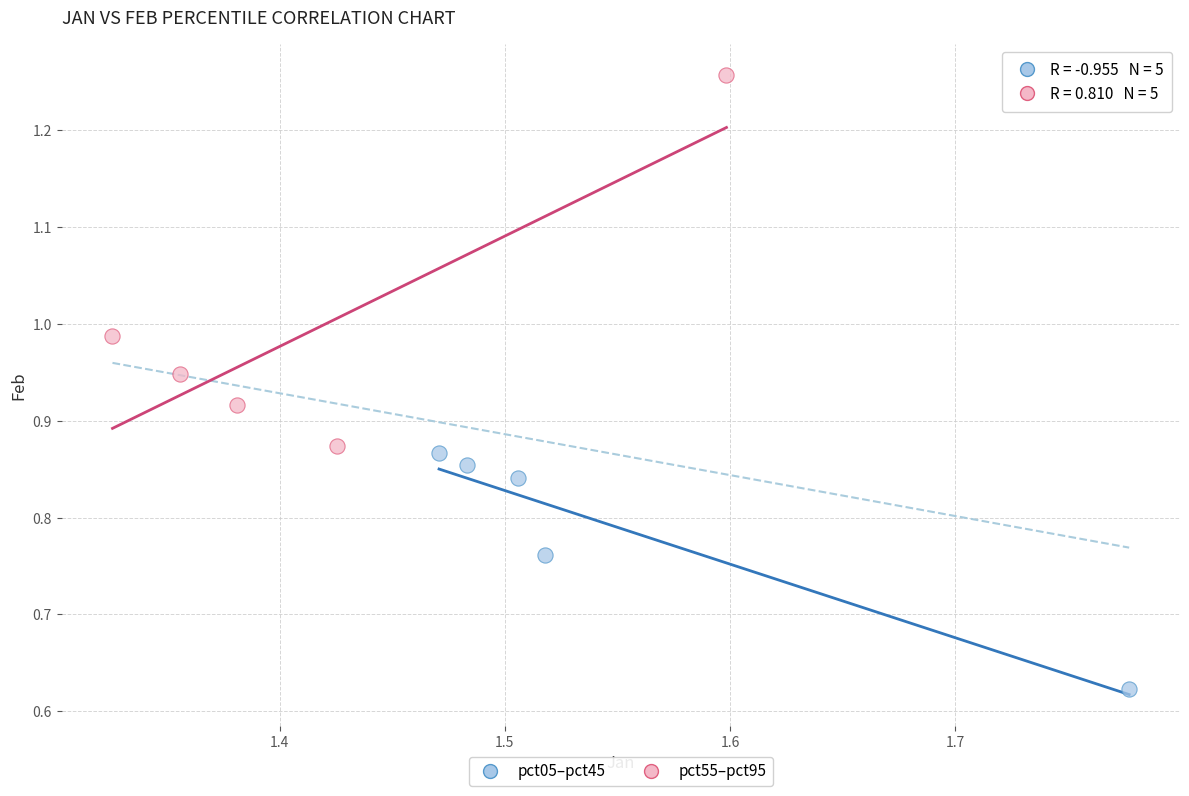

Which series has the largest Y range (max minus min)?

pct55–pct95